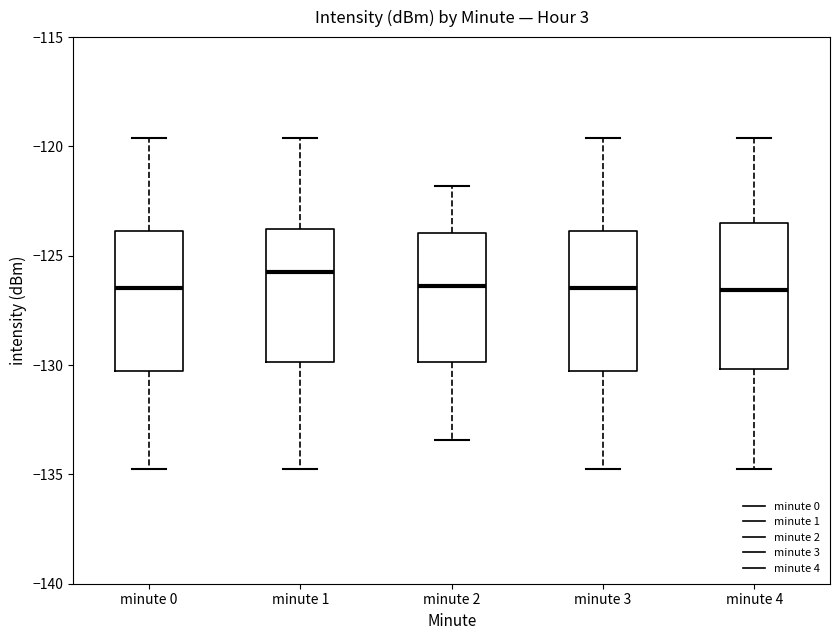

Reading left to right, read every box against the y-axis: the position of its median line, the range the box covers, and the ends of its whiskers. The values are not printed on the chart, so give them approximately, as read against the axis.

minute 0: median -126.5, box -130.5 to -124.0, whiskers -134.5 to -119.5
minute 1: median -126.0, box -130.0 to -124.0, whiskers -134.5 to -119.5
minute 2: median -126.5, box -130.0 to -124.0, whiskers -133.5 to -122.0
minute 3: median -126.5, box -130.5 to -124.0, whiskers -134.5 to -119.5
minute 4: median -126.5, box -130.0 to -123.5, whiskers -134.5 to -119.5